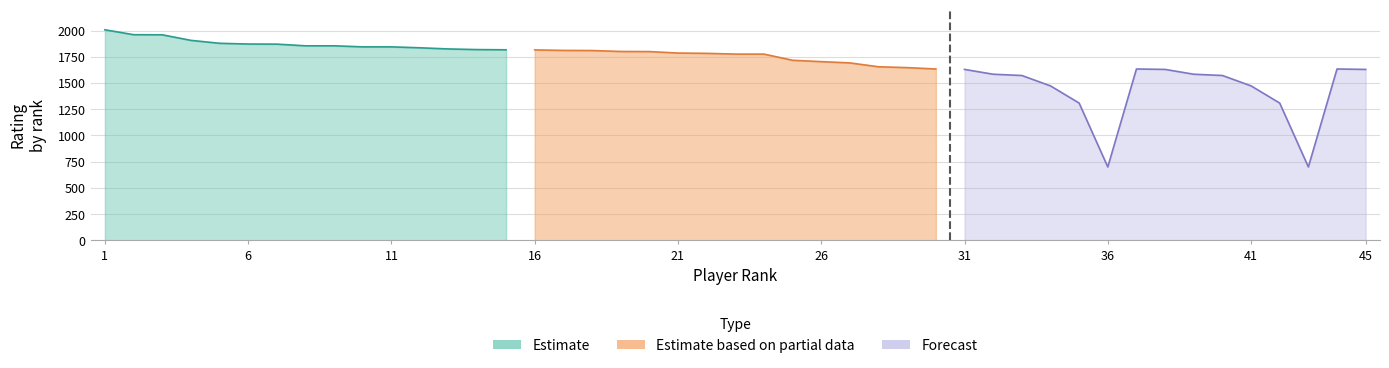

True or false: Forecast and Estimate cross at least once.

False